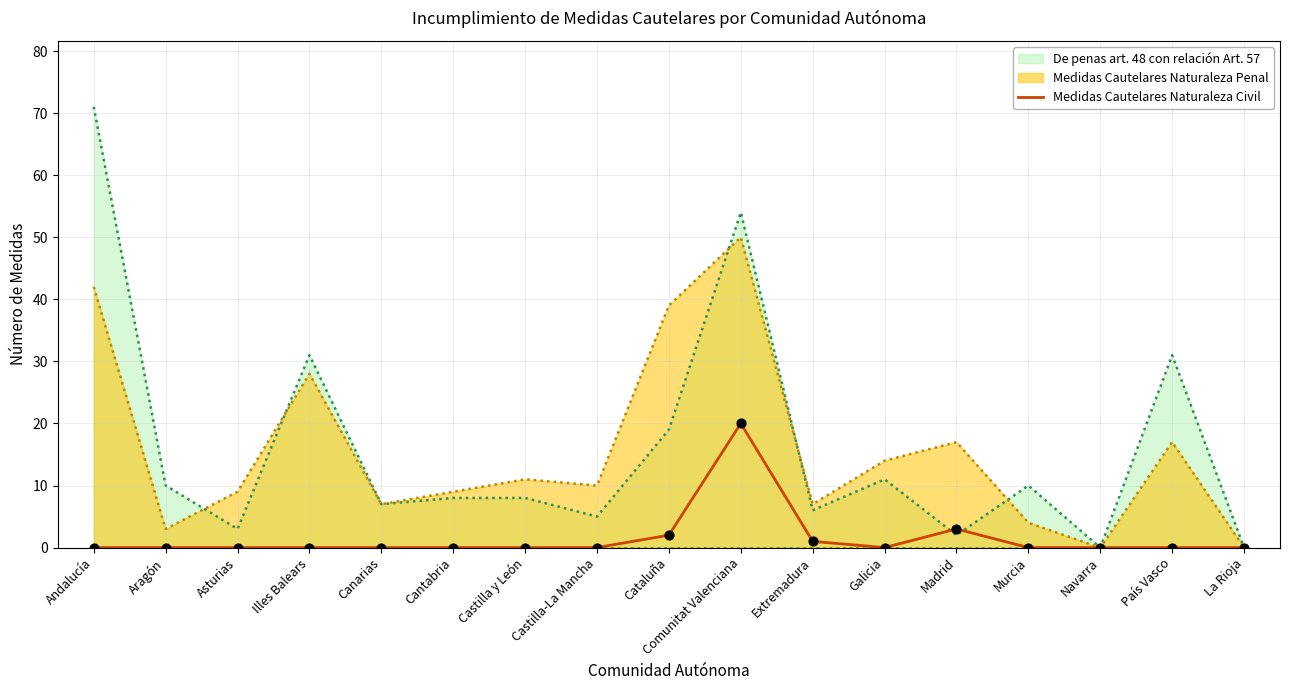

Between Aragón and La Rioja, which series saw the biggest shift?

De penas art. 48 con relación Art. 57